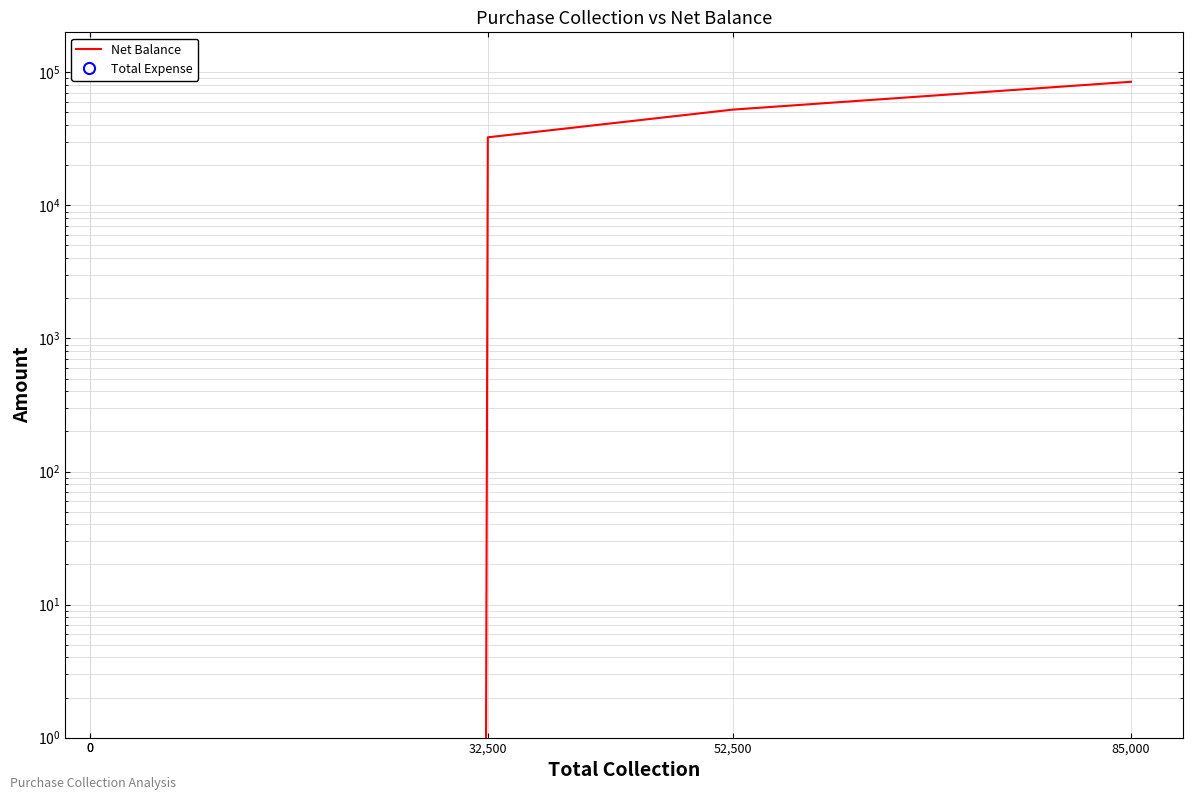

How many distinct data groups are displayed?

2